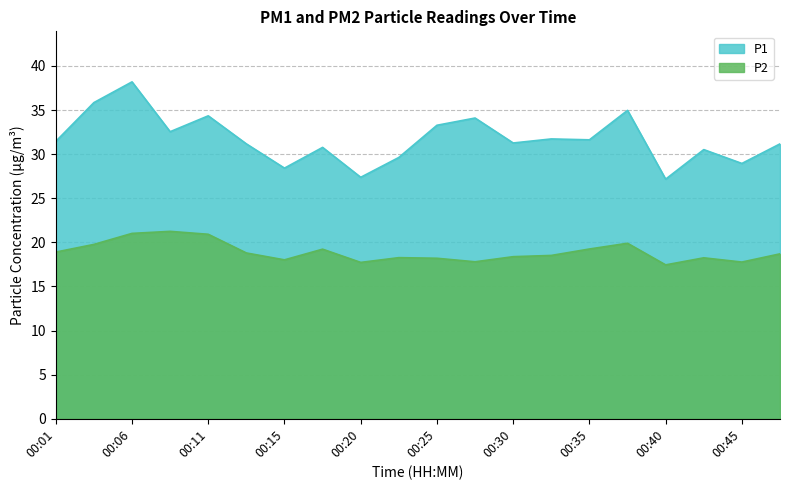

At which category does the chart reach its minimum across all series?

00:40